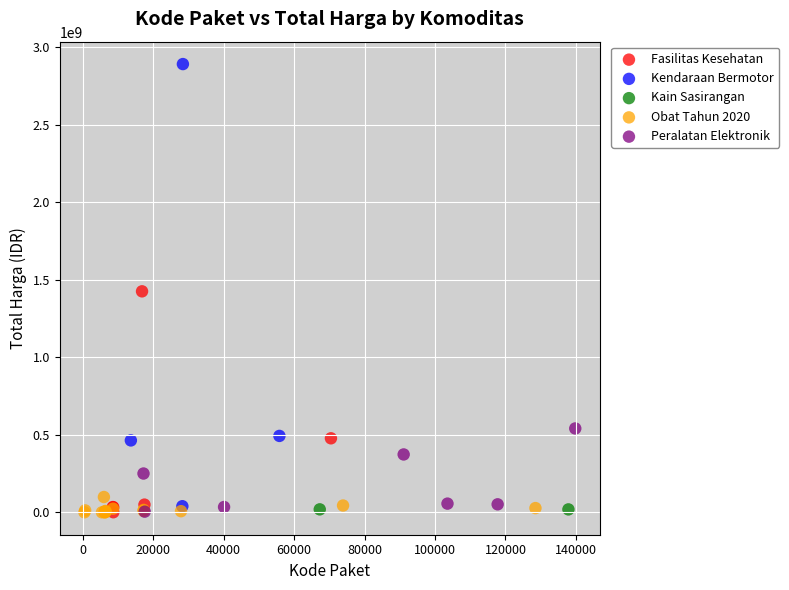

What are all the series names shown in the legend?

Fasilitas Kesehatan, Kendaraan Bermotor, Kain Sasirangan, Obat Tahun 2020, Peralatan Elektronik